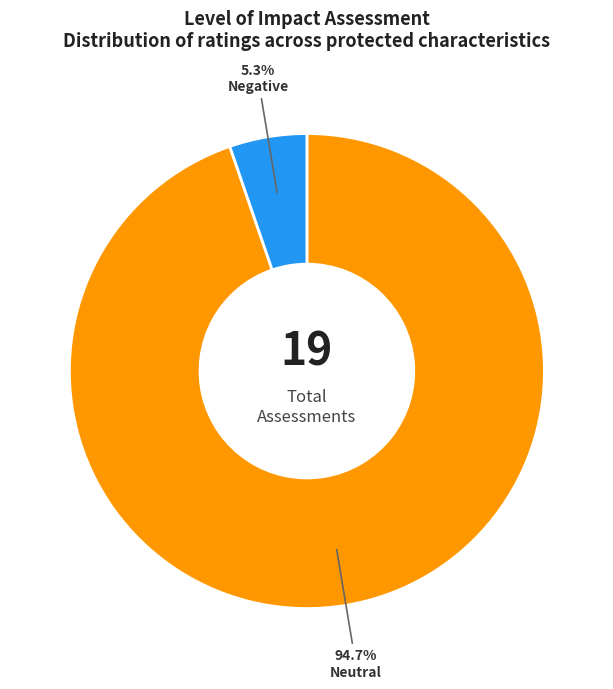

How many segments does this pie chart have?

2